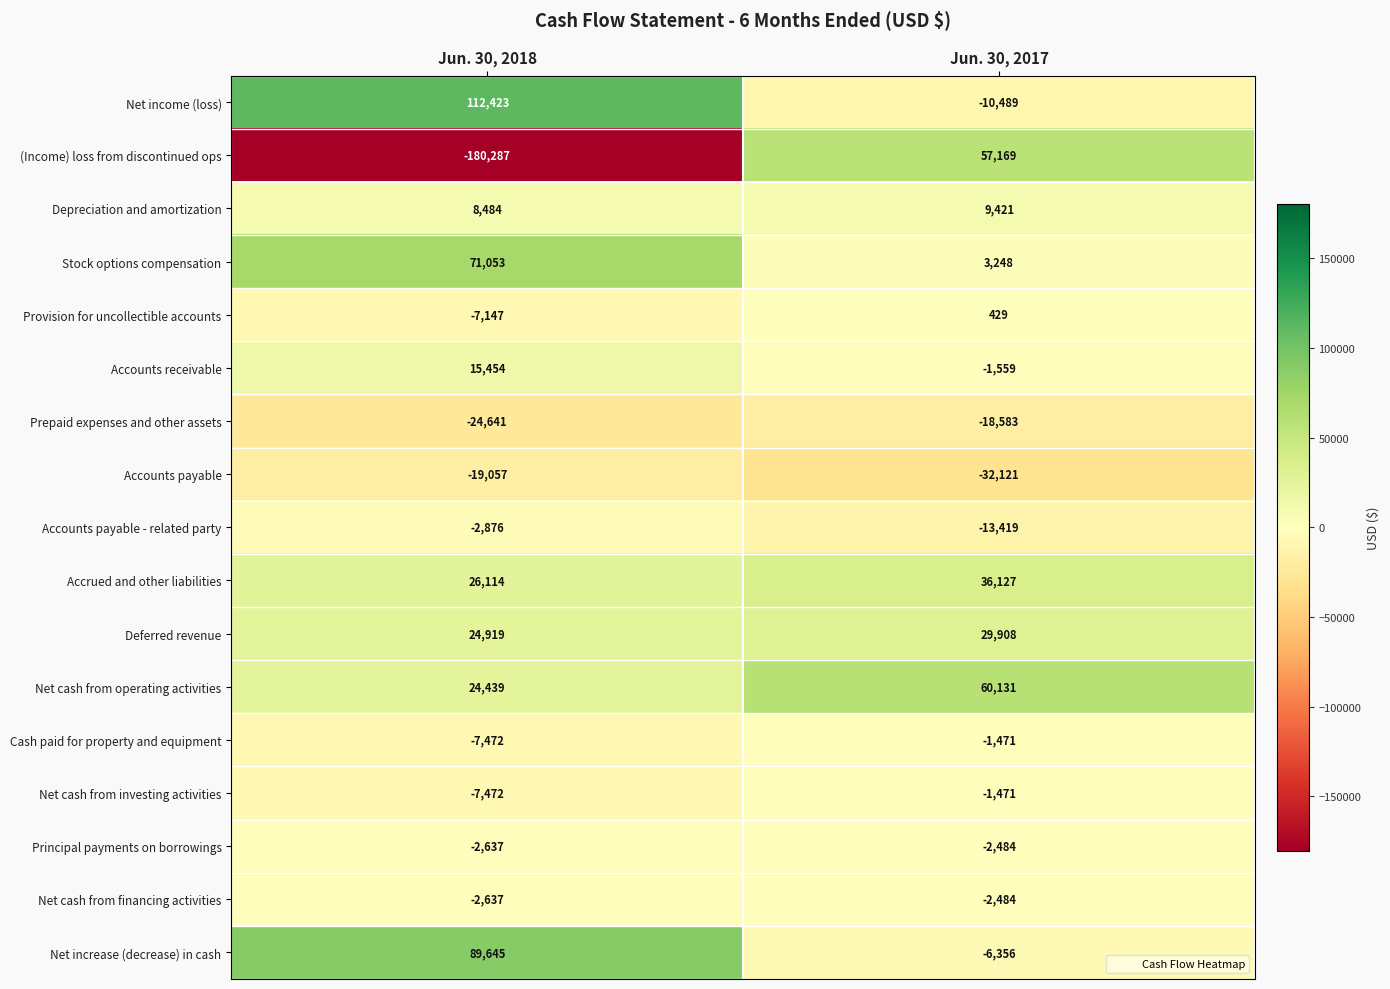

Which label corresponds to the smallest value in the chart?

Jun. 30, 2018